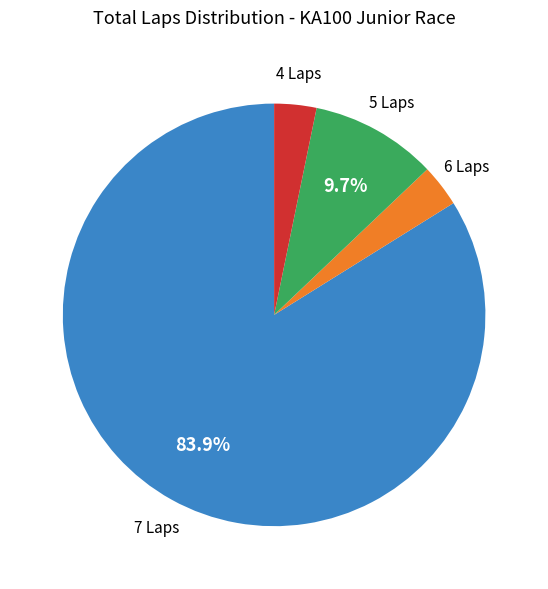

Does any single category account for the majority?

Yes